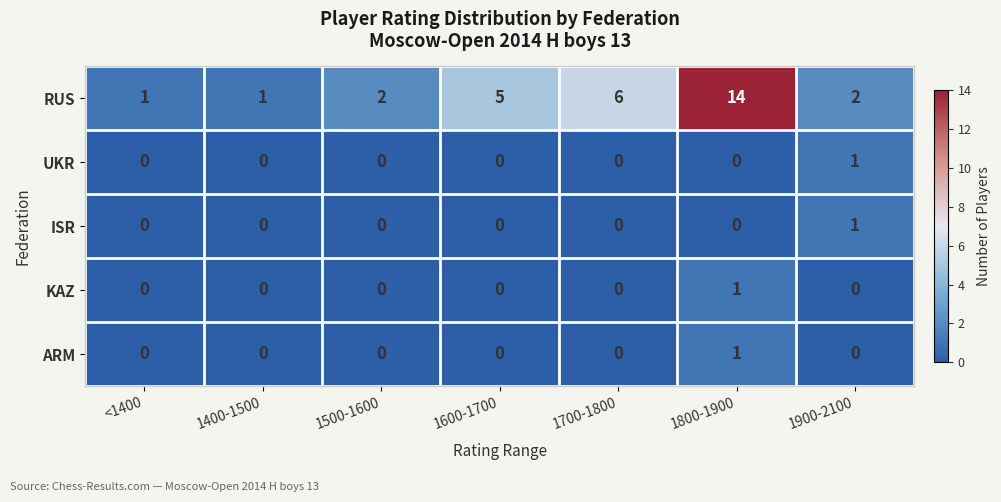

Is the value of KAZ at 1600-1700 greater than the value of UKR at 1900-2100?

No